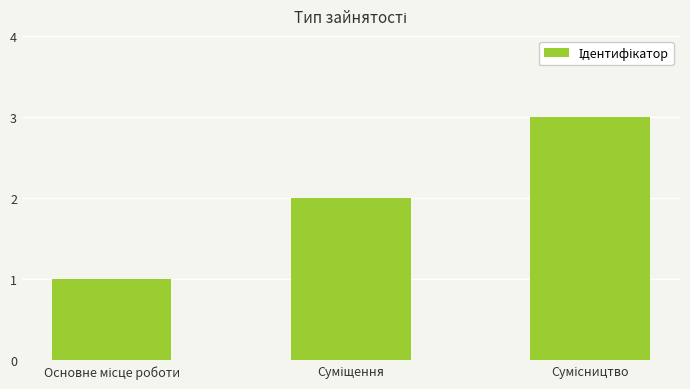

What is the greatest value displayed?

3